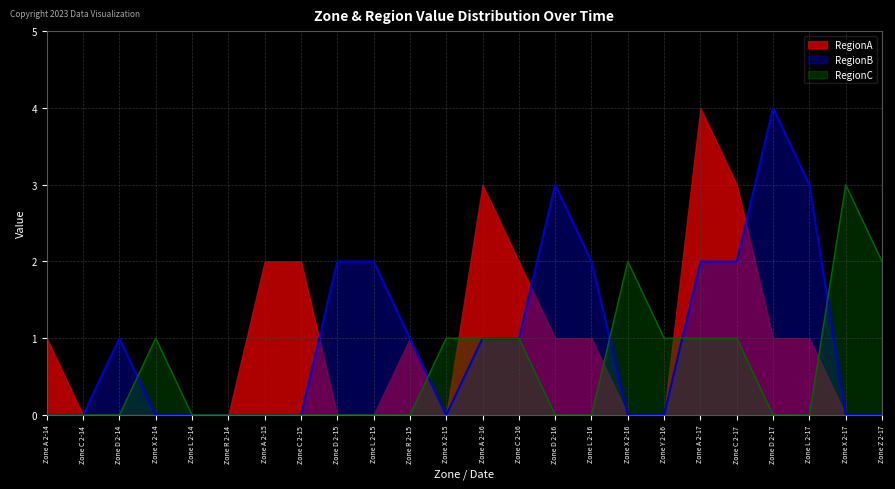

Which series has the largest total across all categories?

RegionB